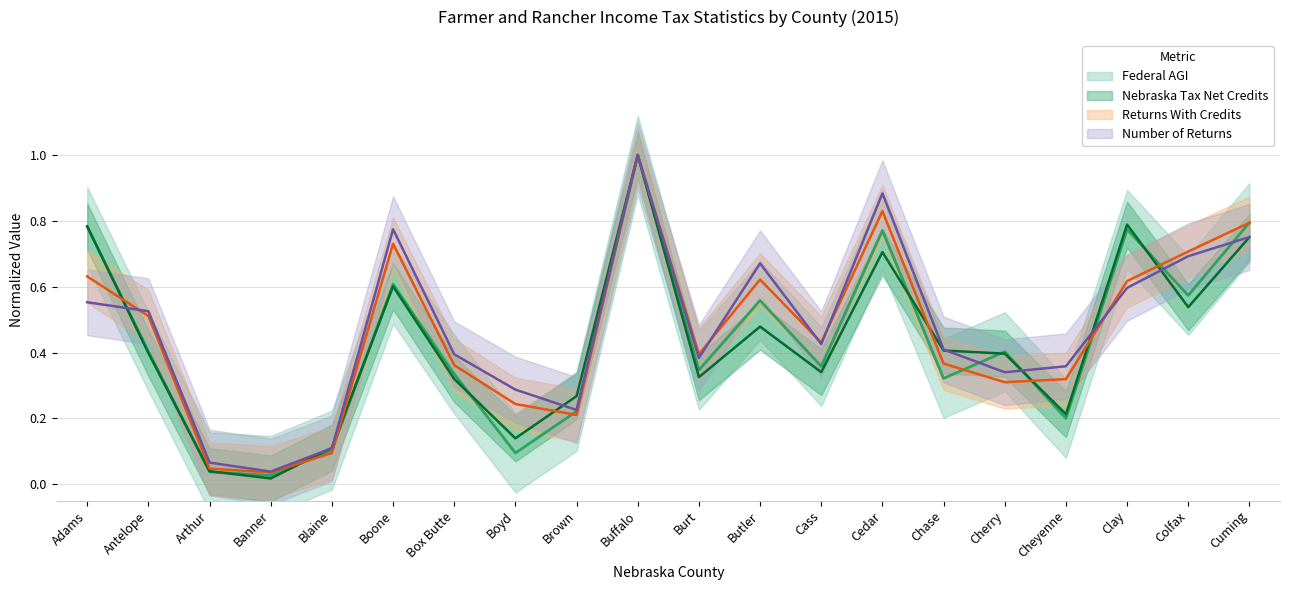

Which series changed the most between Blaine and Boyd?

Number of Returns